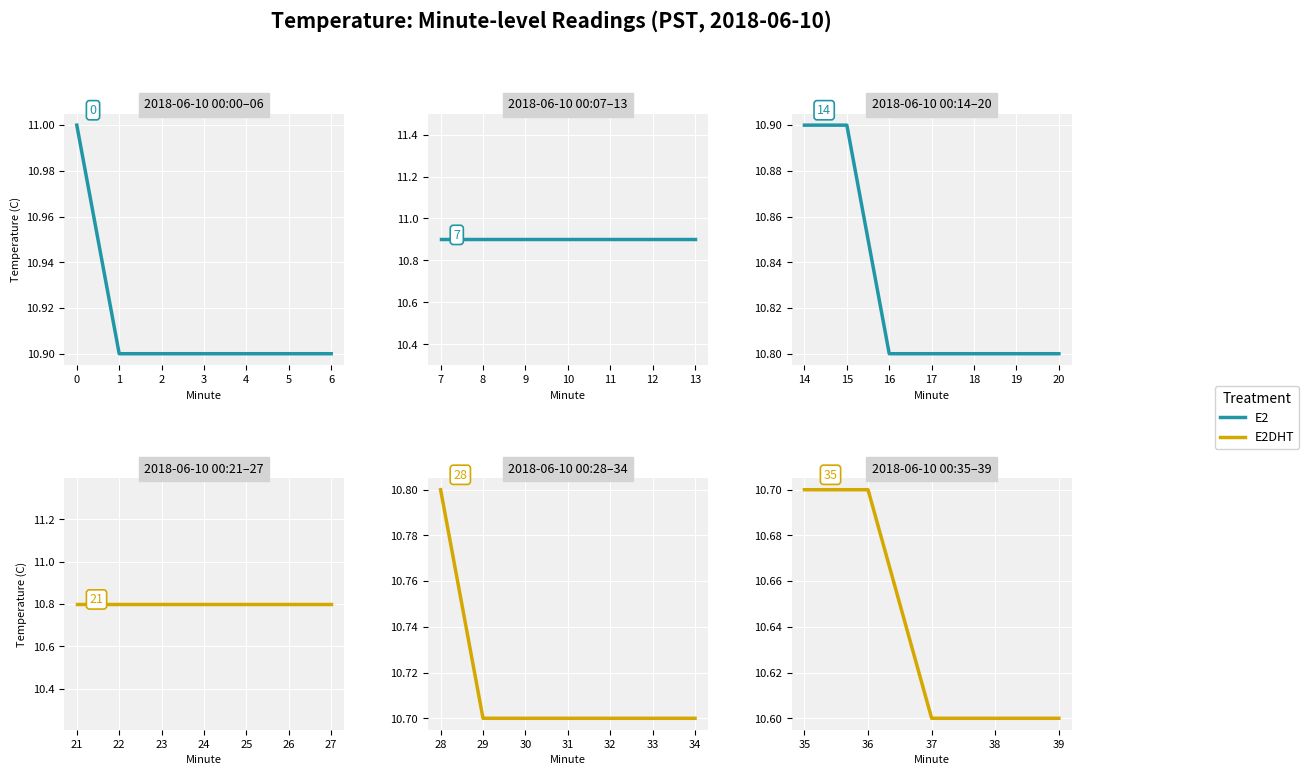

Reading left to right, list all the values displayed in this chart.

0=11.0	1=10.9	2=10.9	3=10.9	4=10.9	5=10.9	6=10.9	7=10.9	8=10.9	9=10.9	10=10.9	11=10.9	12=10.9	13=10.9	14=10.9	15=10.9	16=10.8	17=10.8	18=10.8	19=10.8	20=10.8	21=10.8	22=10.8	23=10.8	24=10.8	25=10.8	26=10.8	27=10.8	28=10.8	29=10.7	30=10.7	31=10.7	32=10.7	33=10.7	34=10.7	35=10.7	36=10.7	37=10.6	38=10.6	39=10.6